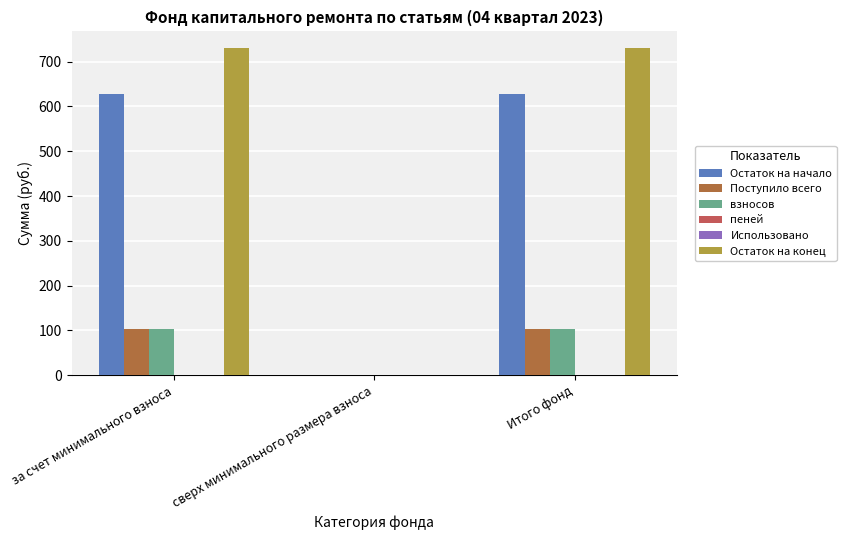

How many data points does each series have?

3